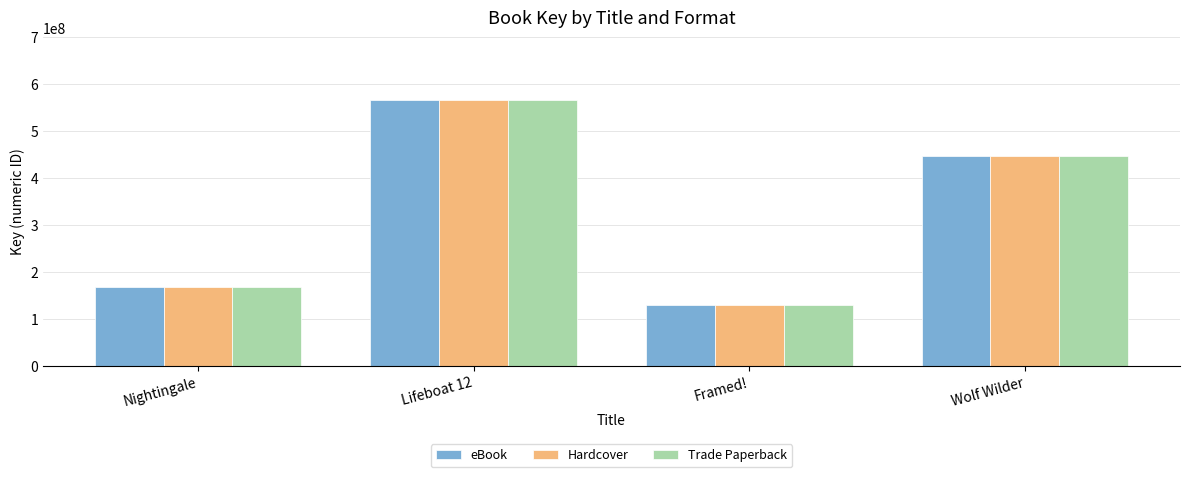

How many bars are there in each group?

3